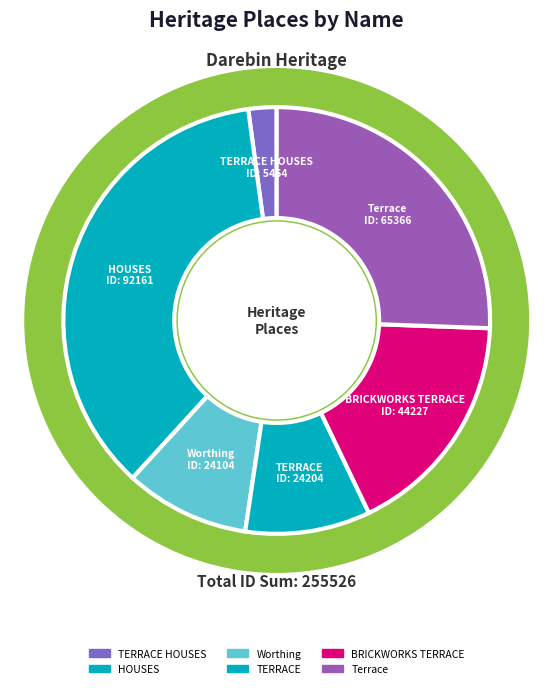

Combined, do HOUSES and TERRACE HOUSES account for over 50%?

No